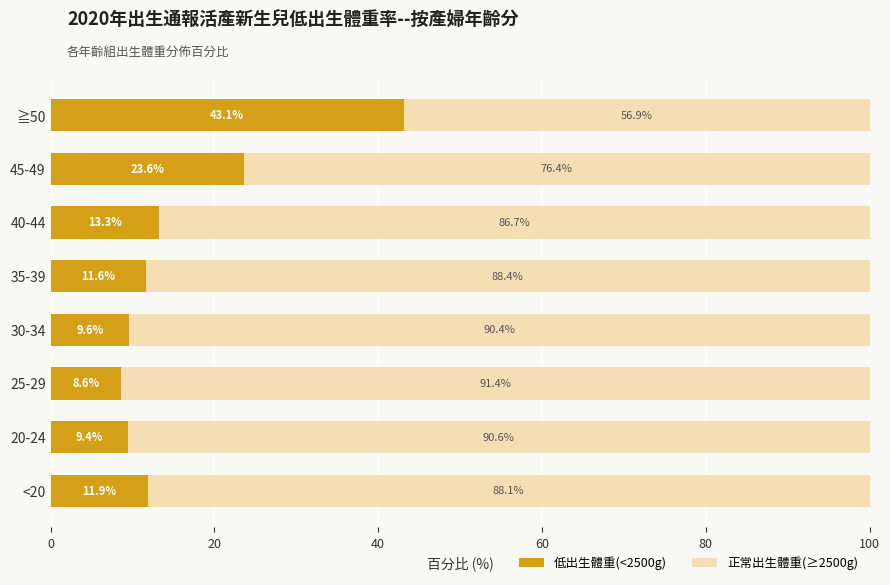

Rank the categories by 低出生體重(<2500g) value from lowest to highest.

25-29, 20-24, 30-34, 35-39, <20, 40-44, 45-49, ≧50